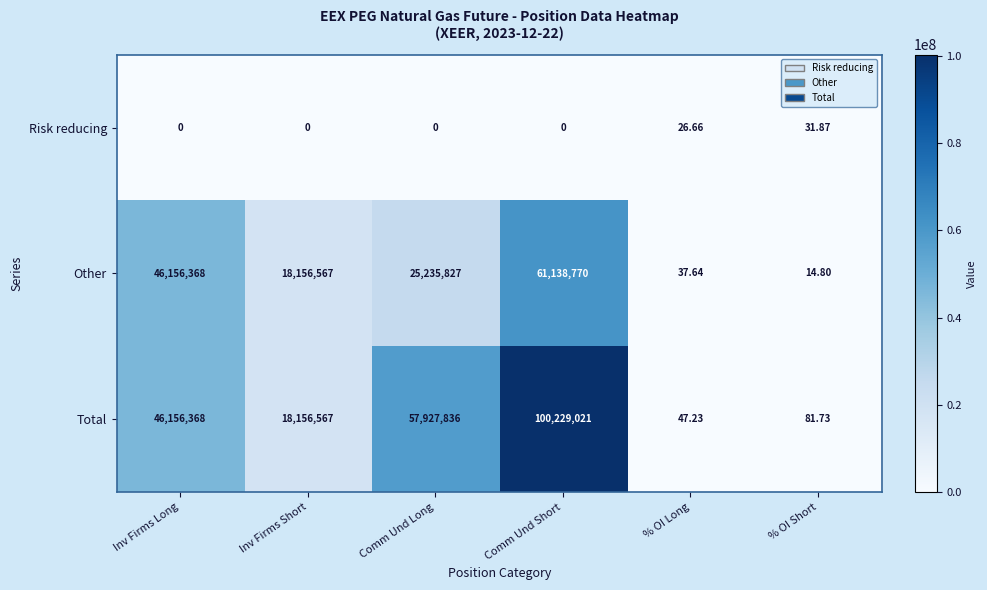

List the series in order of their overall mean, lowest first.

Risk reducing, Other, Total